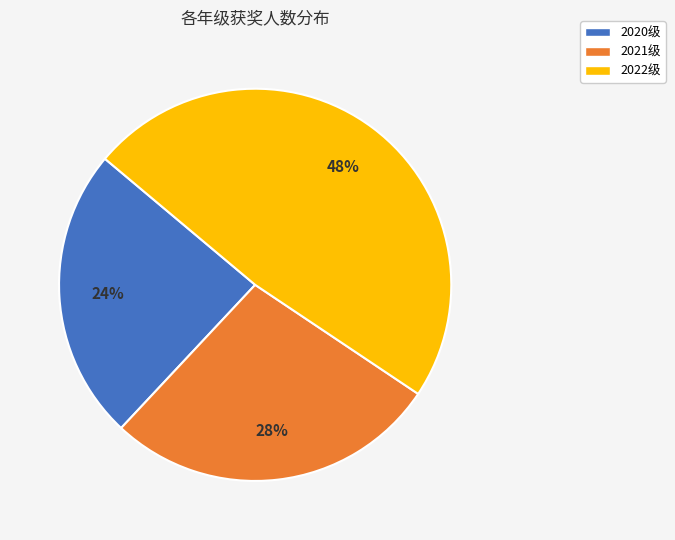

To the nearest percent, what percentage of the pie is 2022级?

48%